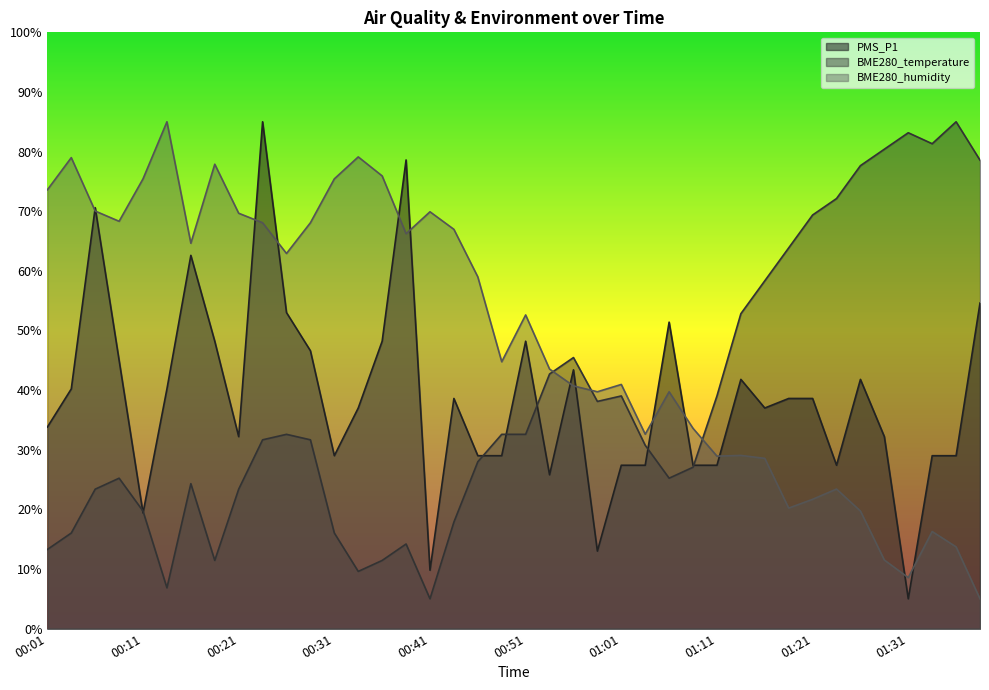

What is the average value of the BME280_humidity series?

48.7